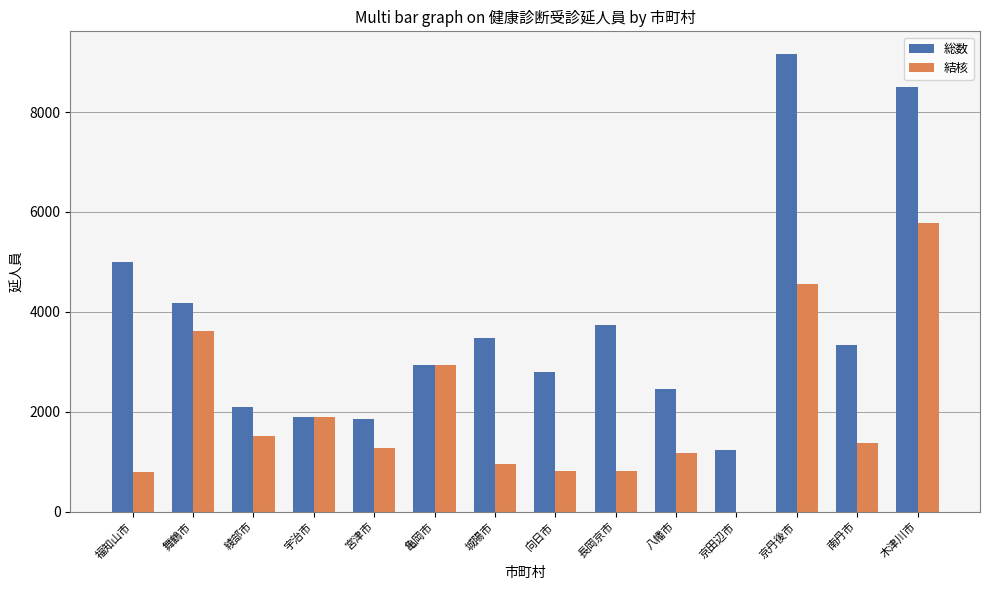

What is the highest value of the 総数 series?

9157